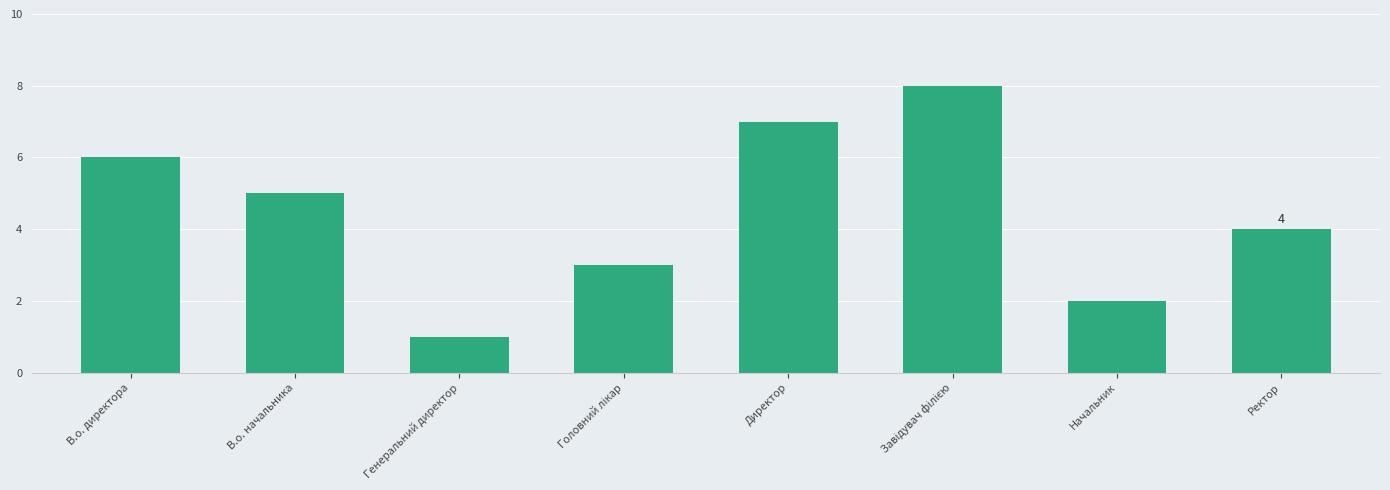

At which category does the chart reach its minimum across all series?

Генеральний директор